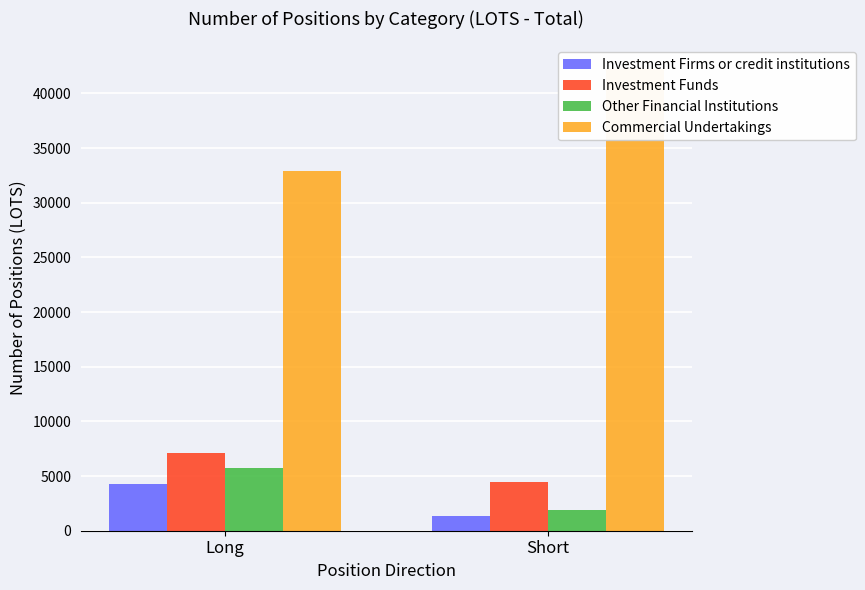

List the labels in order of Other Financial Institutions value, largest first.

Long, Short